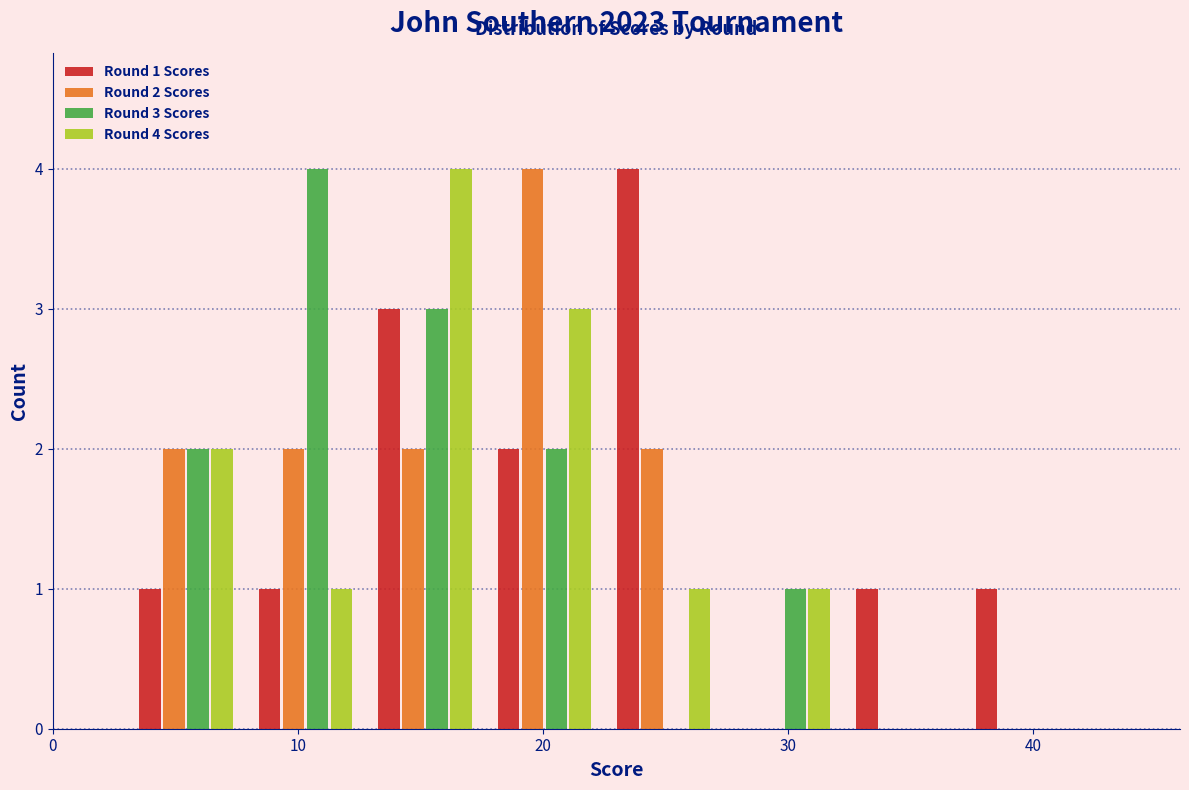

In the Round 3 Scores series, which range on the x-axis has the tallest bar?

8 to 13